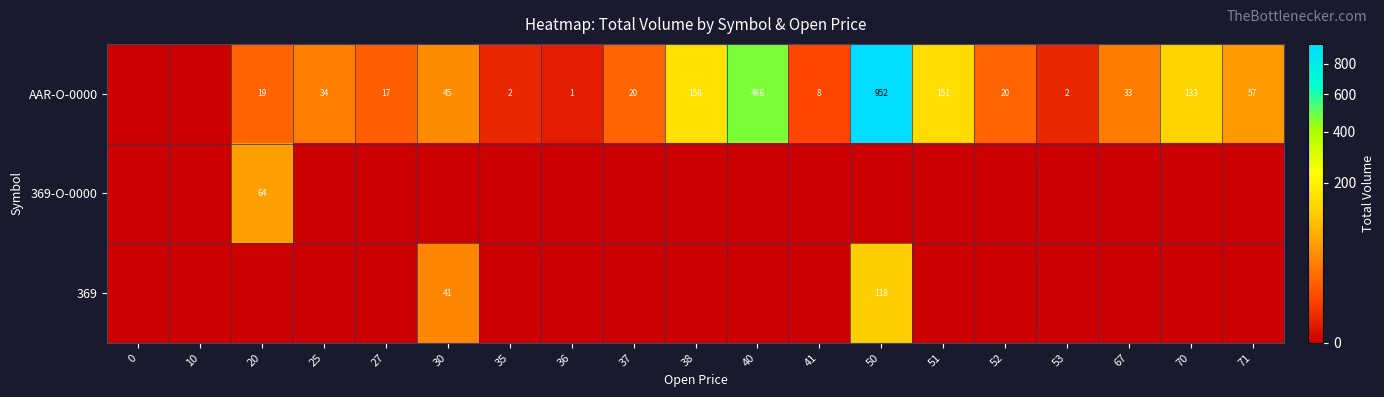

The value of AAR-O-0000 at 71 is 84. True or false?

False